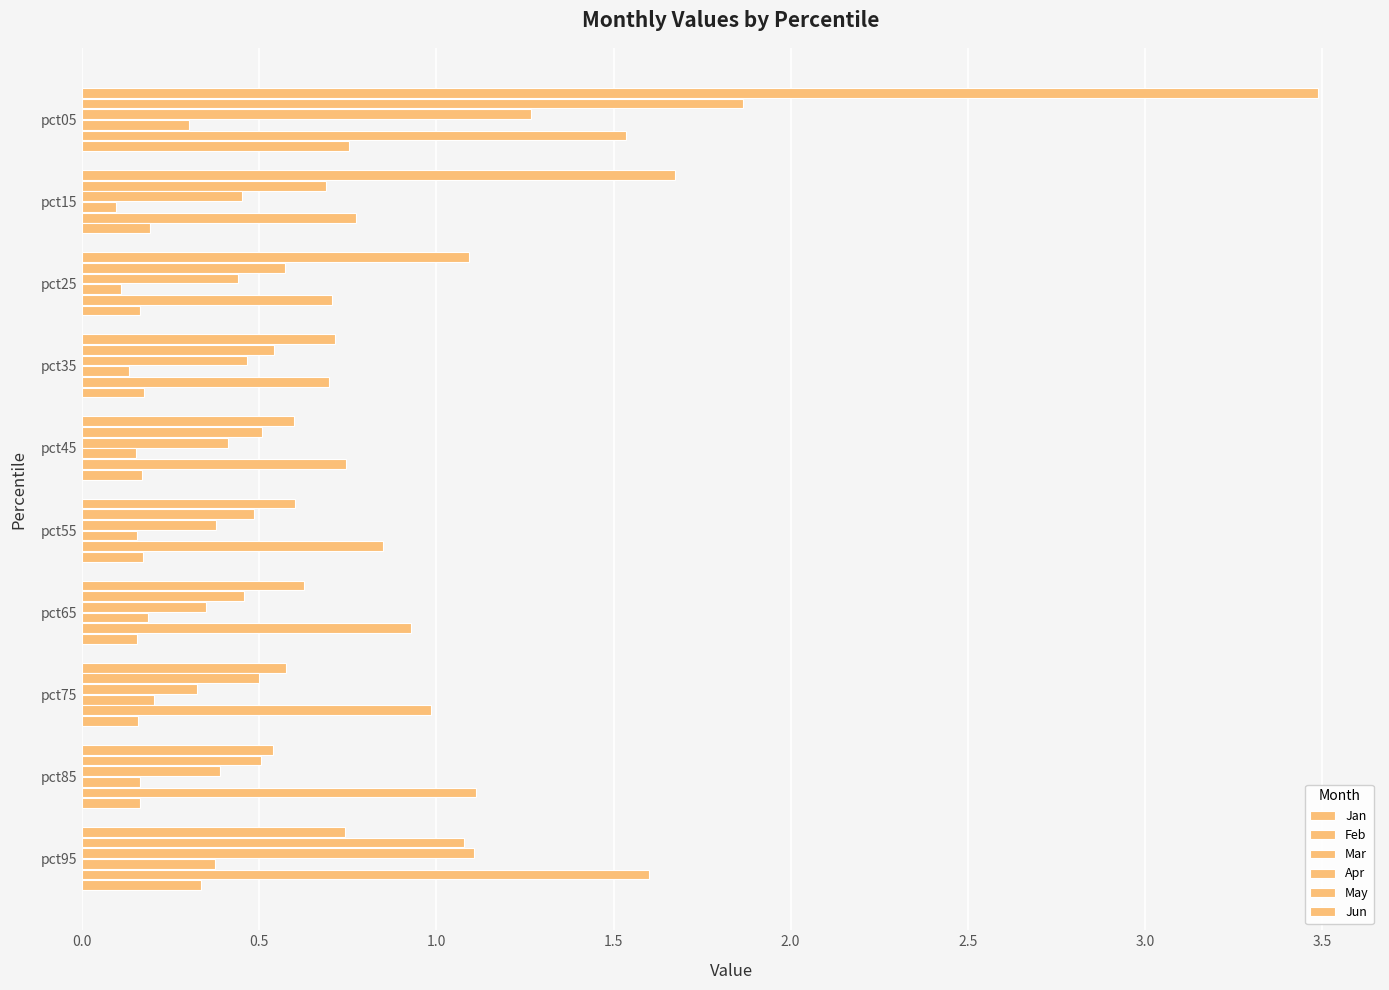

What is the average value of the Feb series?

0.7